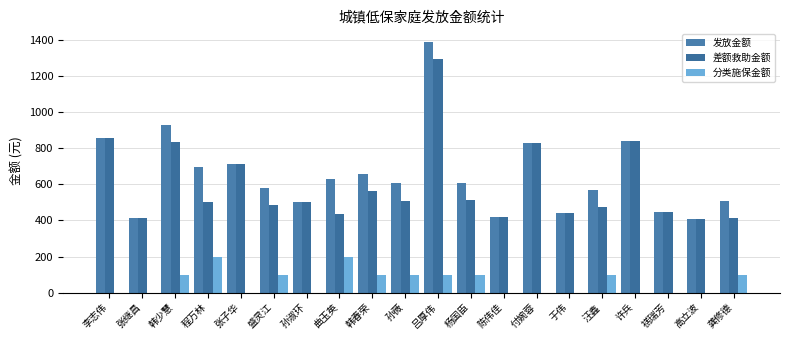

How many groups of bars are there?

20